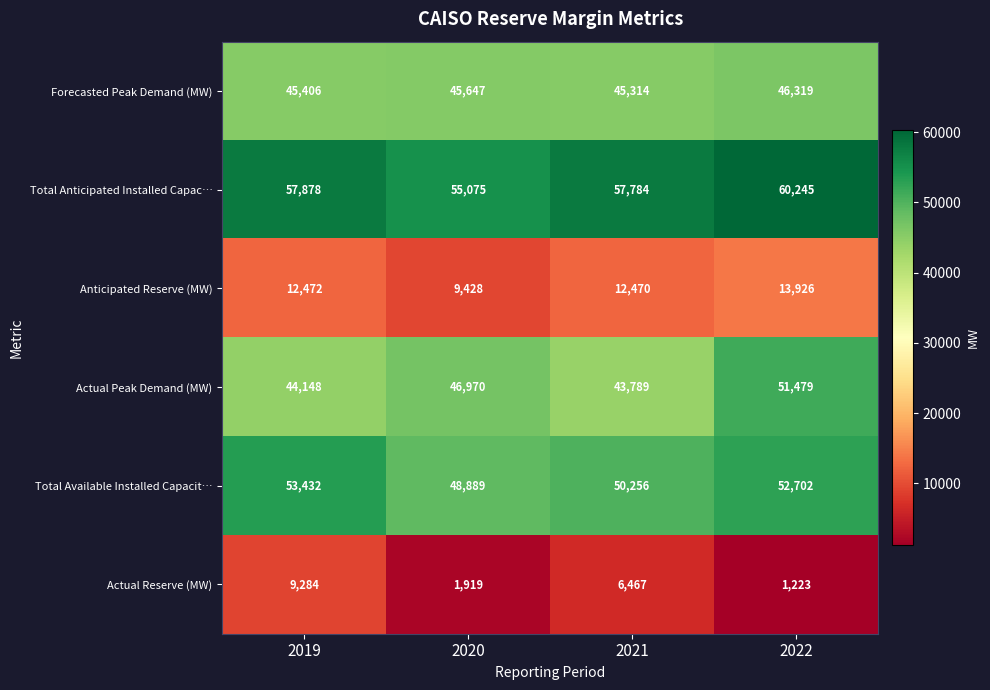

At which category does the chart reach its minimum across all series?

2022